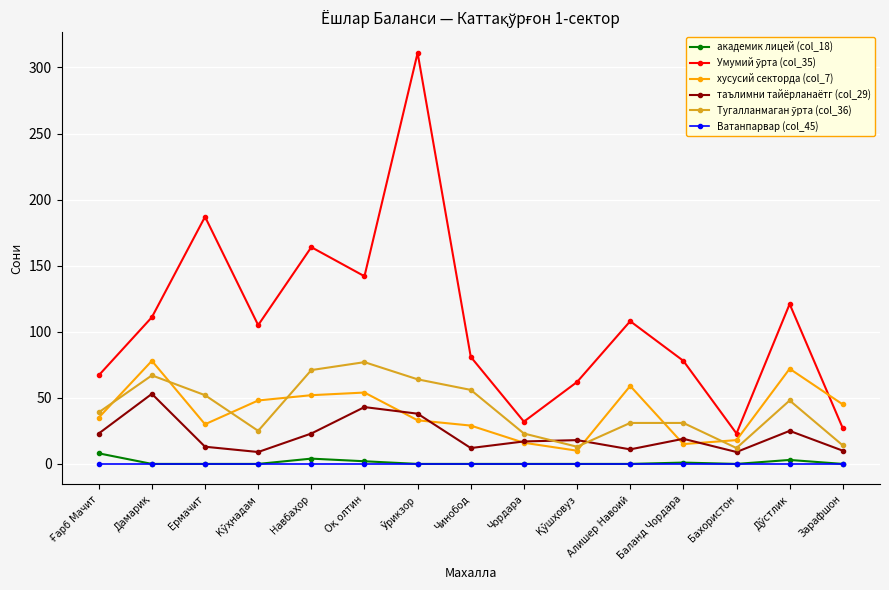

True or false: таълимни тайёрланаётг (col_29) has more than 0 points higher than both neighbors.

True